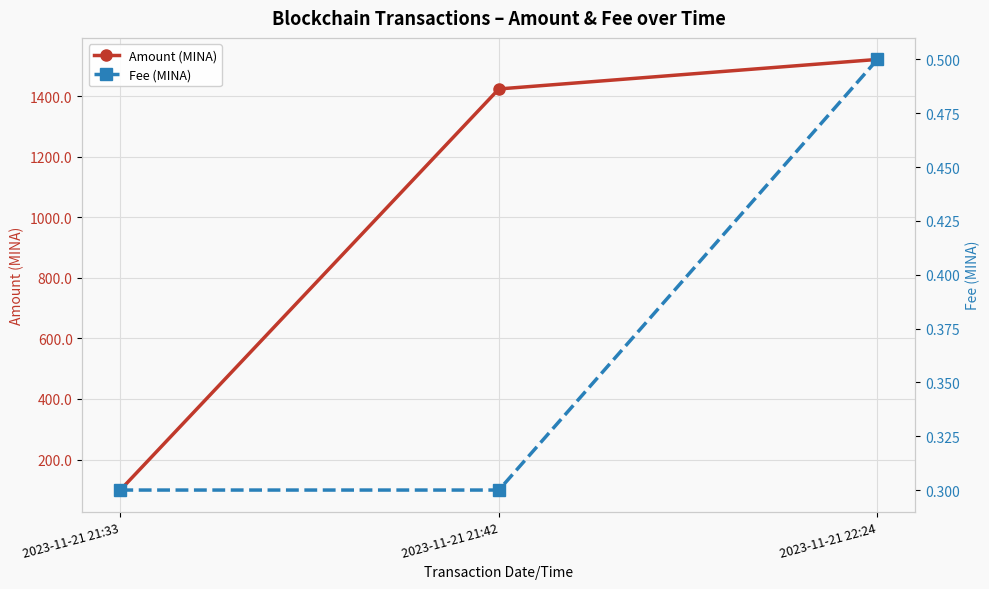

Is the value of Fee (MINA) at 2023-11-21 21:42 greater than the value of Amount (MINA) at 2023-11-21 21:42?

No